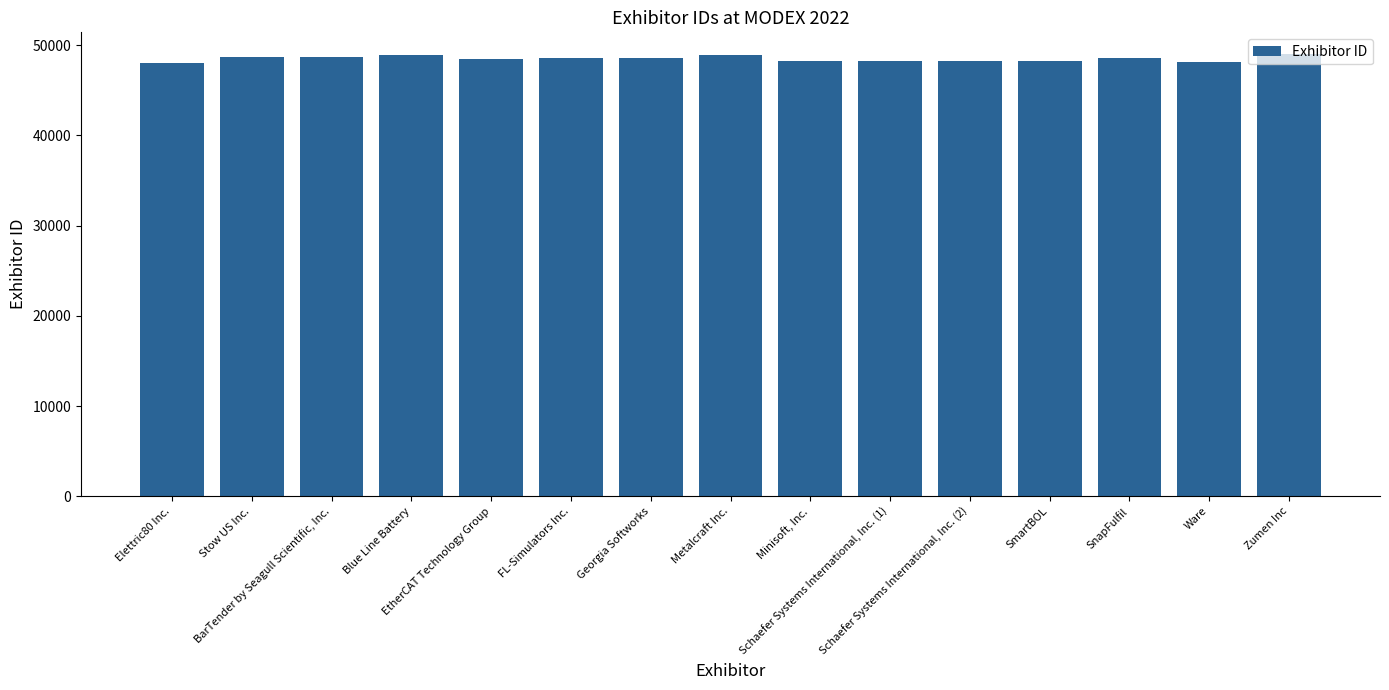

Rank the categories by value from highest to lowest.

Zumen Inc, Metalcraft Inc., Blue Line Battery, Stow US Inc., BarTender by Seagull Scientific, Inc., FL-Simulators Inc., SnapFulfil, Georgia Softworks, EtherCAT Technology Group, Minisoft, Inc., SmartBOL, Schaefer Systems International, Inc. (2), Schaefer Systems International, Inc. (1), Ware, Elettric80 Inc.